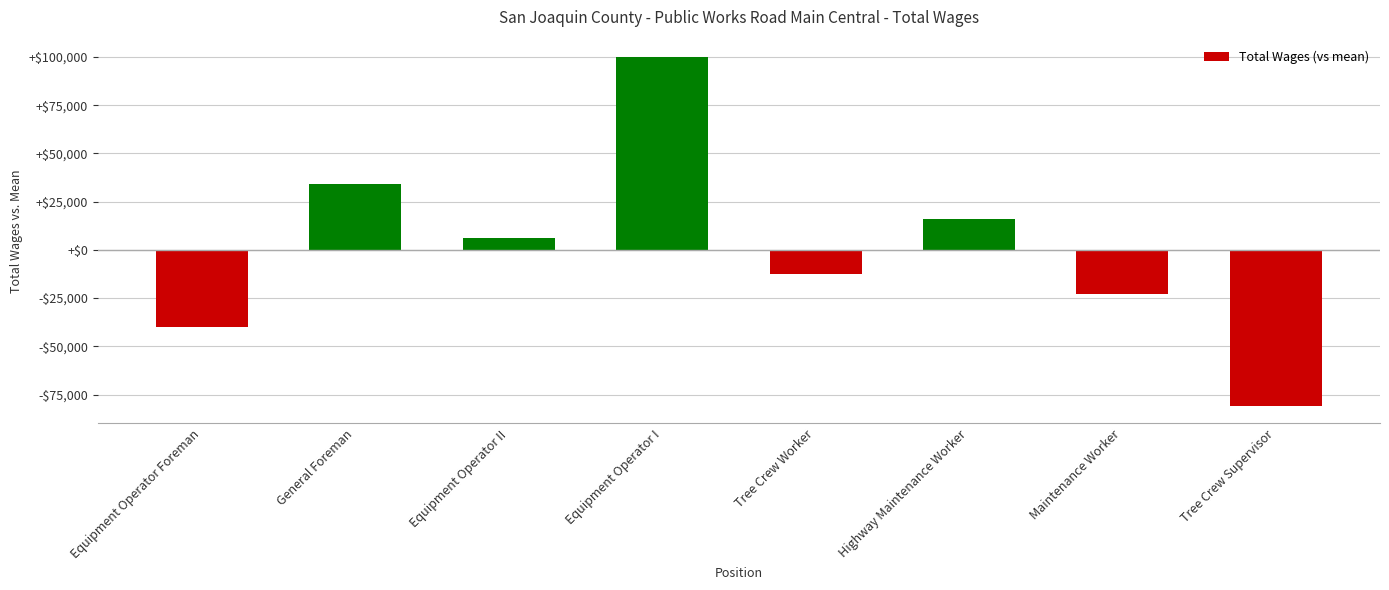

List the labels in order of value, largest first.

Equipment Operator I, General Foreman, Highway Maintenance Worker, Equipment Operator II, Tree Crew Worker, Maintenance Worker, Equipment Operator Foreman, Tree Crew Supervisor